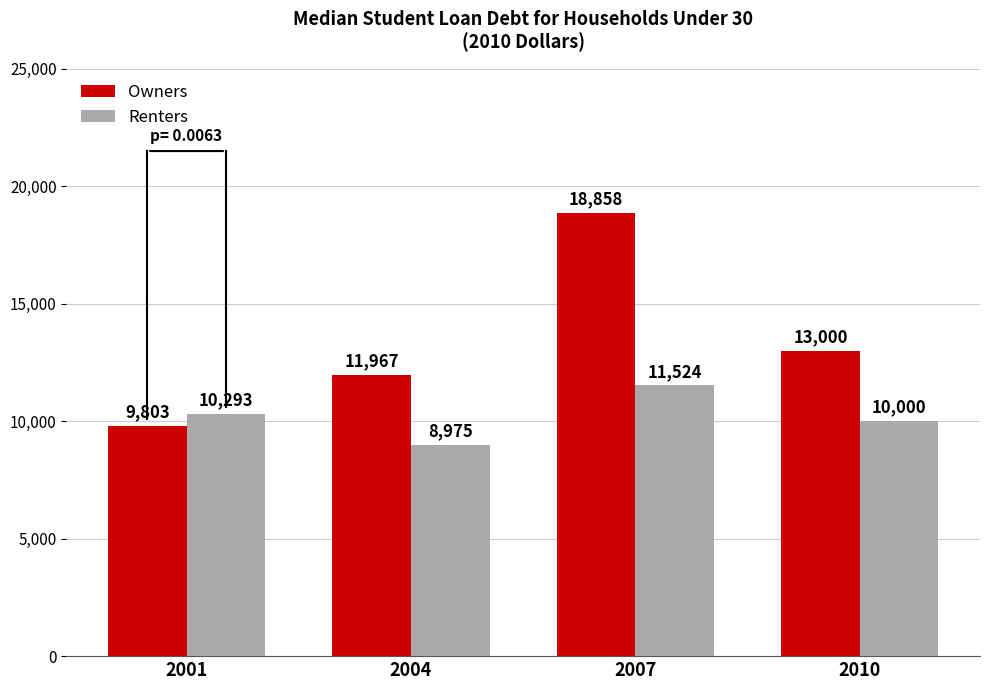

What is the total value across all series at 2010?

23000